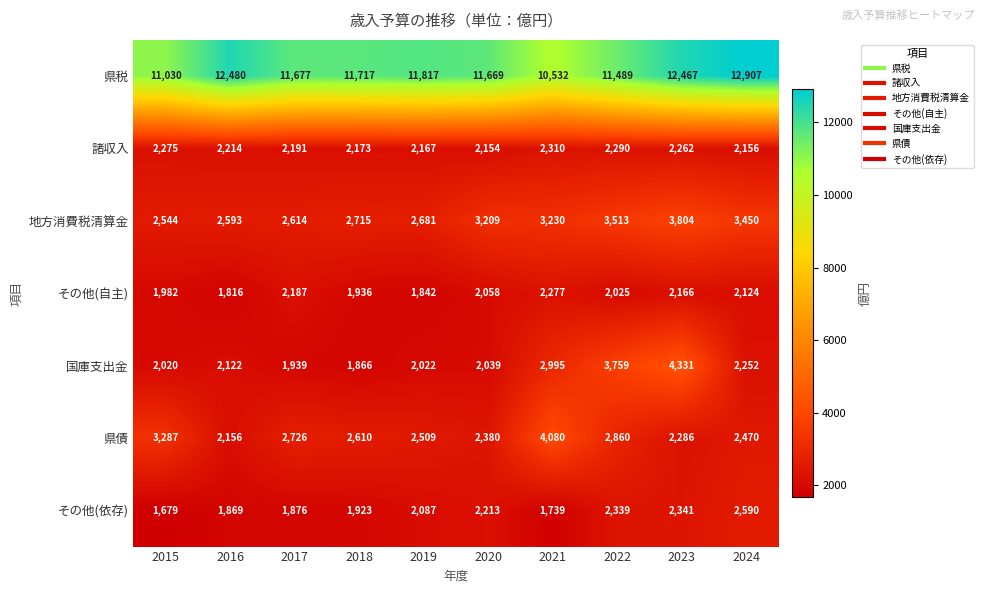

The 地方消費税清算金 series shows 1261 at 2023. True or false?

False